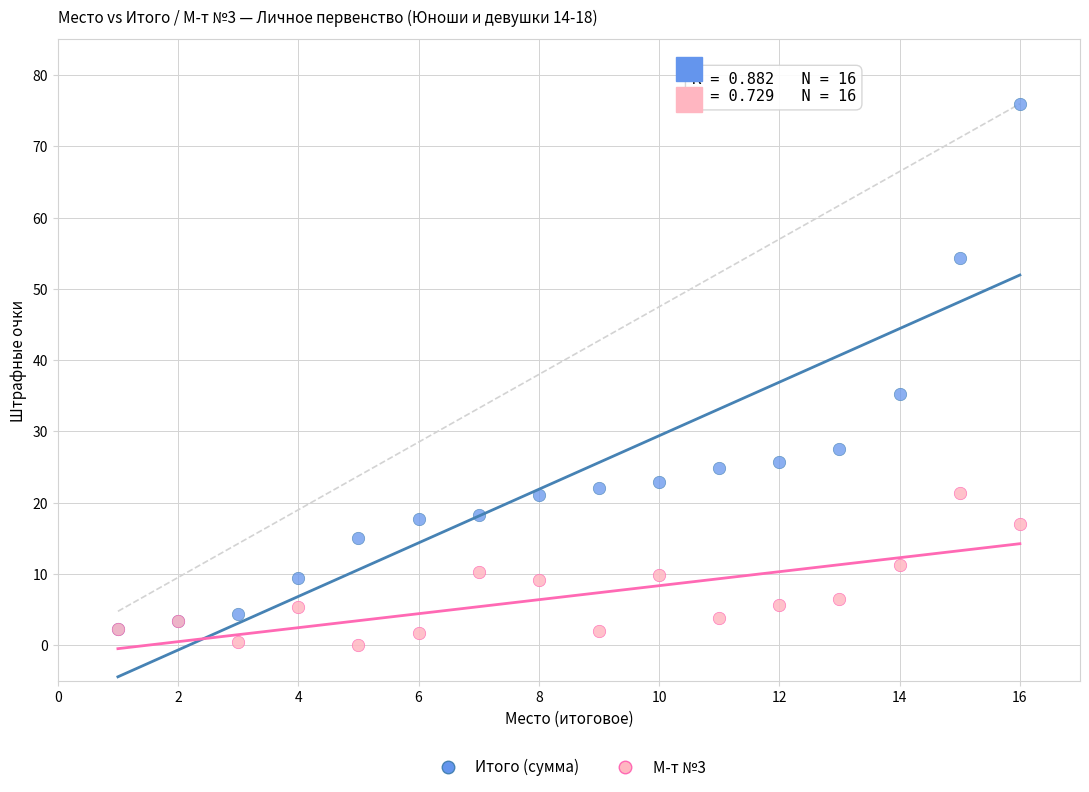

Across all series, what Y value is closest to 37?

35.3